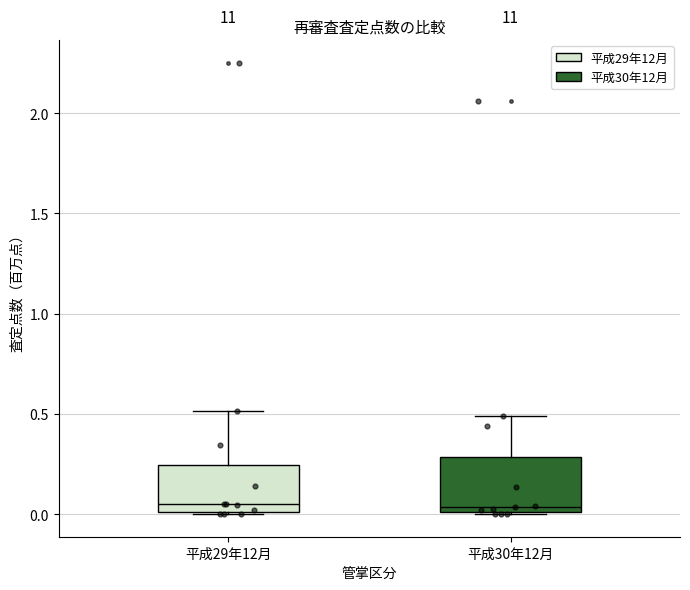

Where does the median line of the box for 平成29年12月 sit on the y-axis? The values are not printed on the chart, so give them approximately, as read against the axis.

0.05